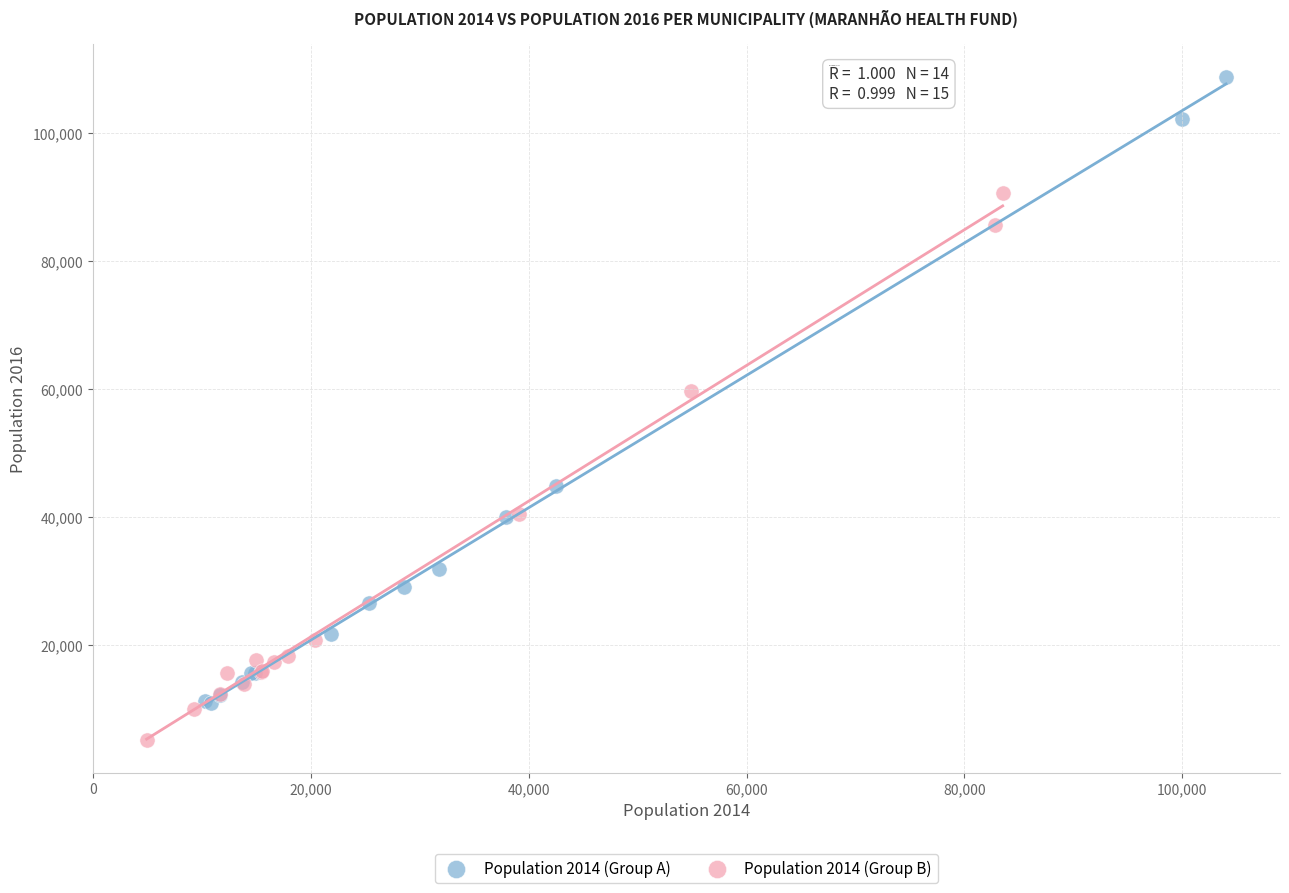

Which series has the widest spread of Y values?

Population 2014 (Group A)